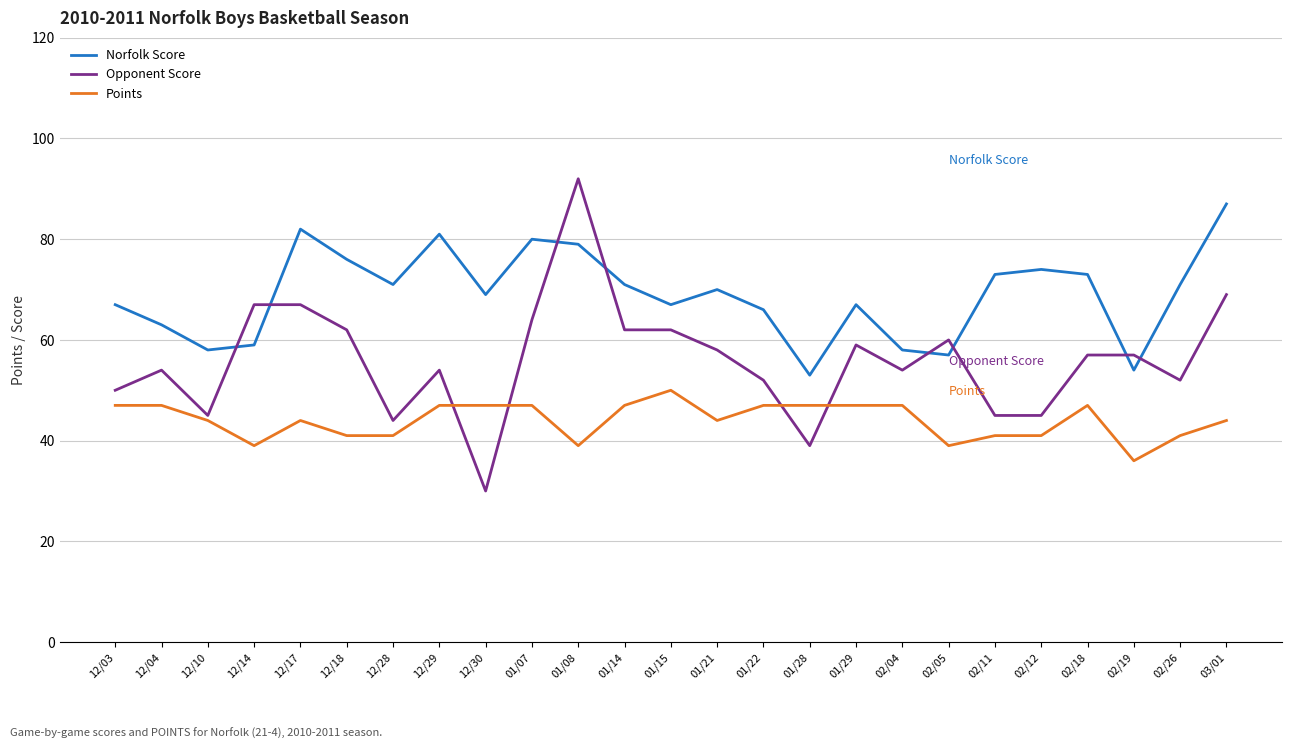

Which series has the largest range (max minus min)?

Opponent Score